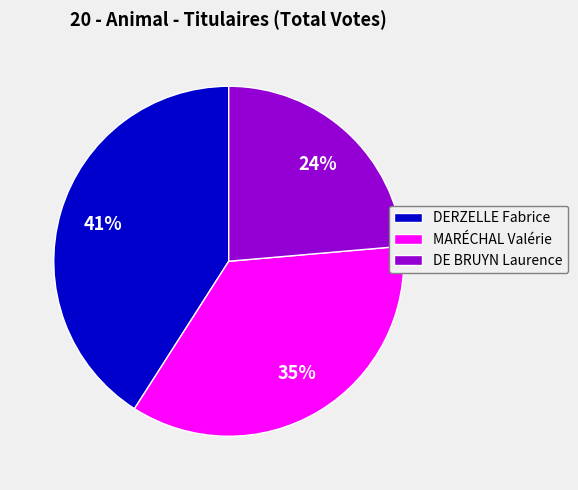

Rank the categories by value from lowest to highest.

DE BRUYN Laurence, MARÉCHAL Valérie, DERZELLE Fabrice